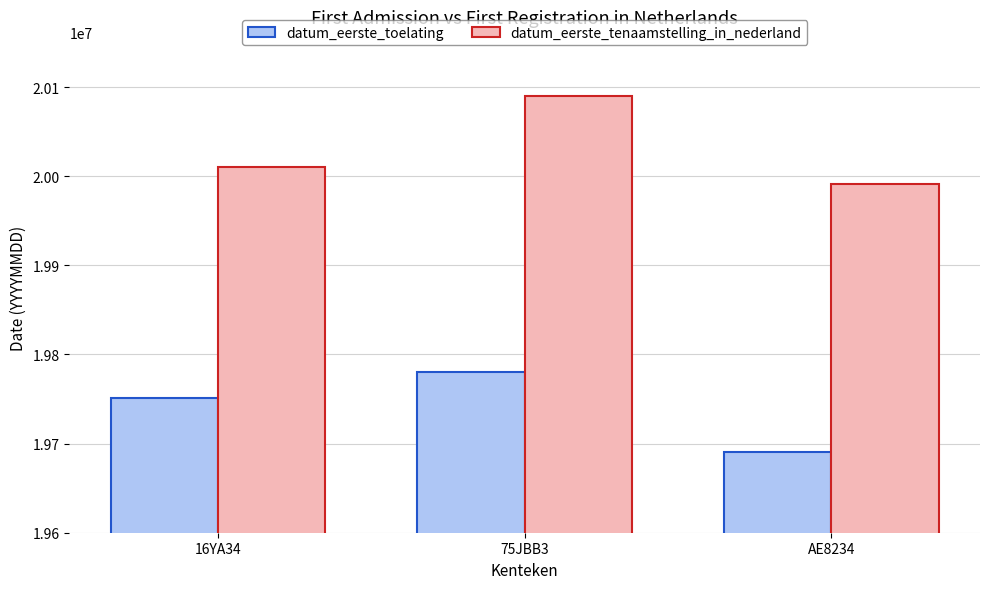

What is the spread (max minus min) of values at 16YA34?

259773